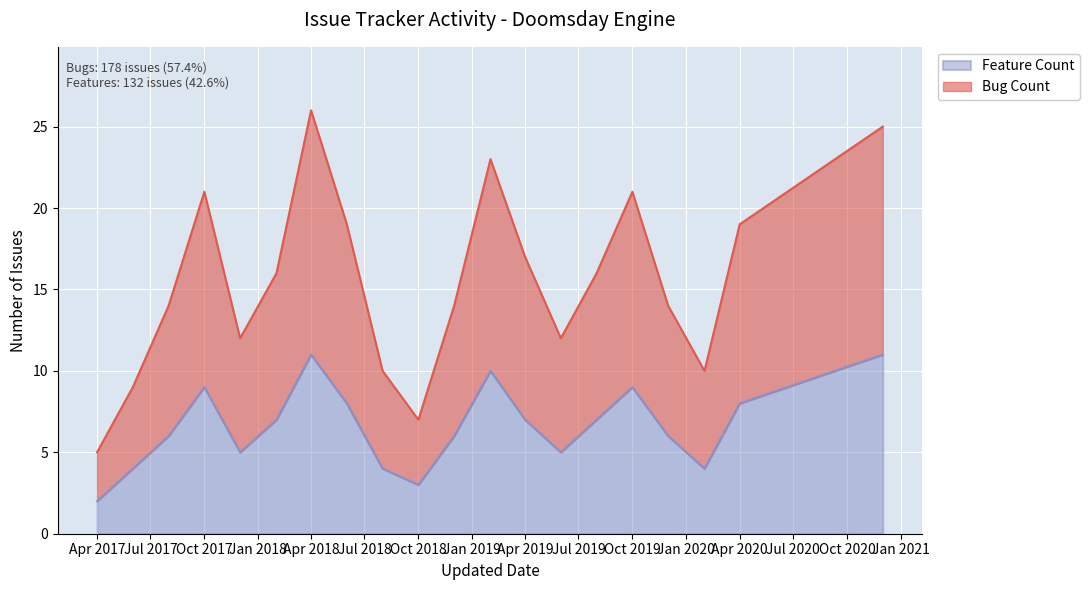

Read the Feature Count value at 2017-12.

5